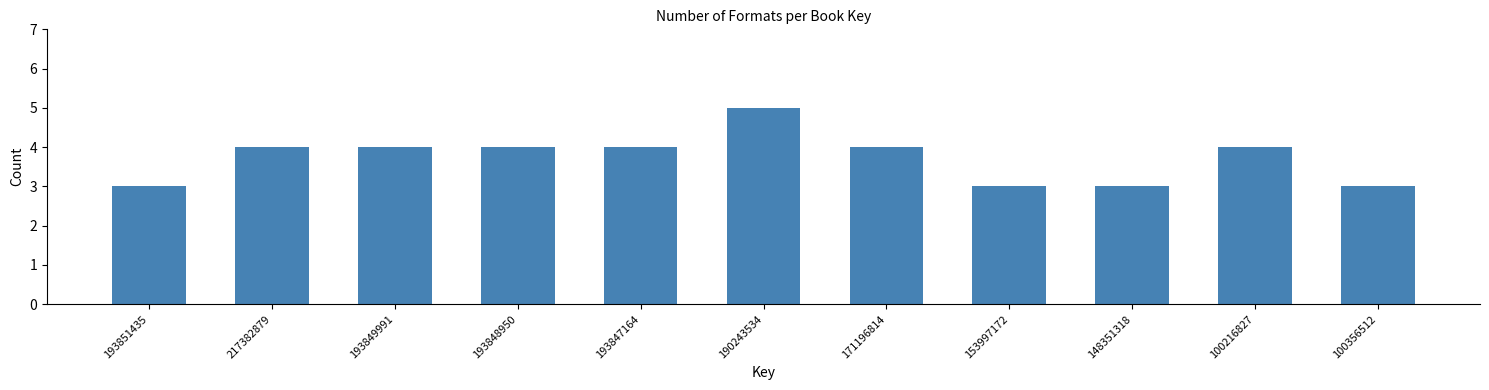

Reading left to right, list all the values displayed in this chart.

193851435=3	217382879=4	193849991=4	193848950=4	193847164=4	190243534=5	171196814=4	153997172=3	148351318=3	100216827=4	100356512=3